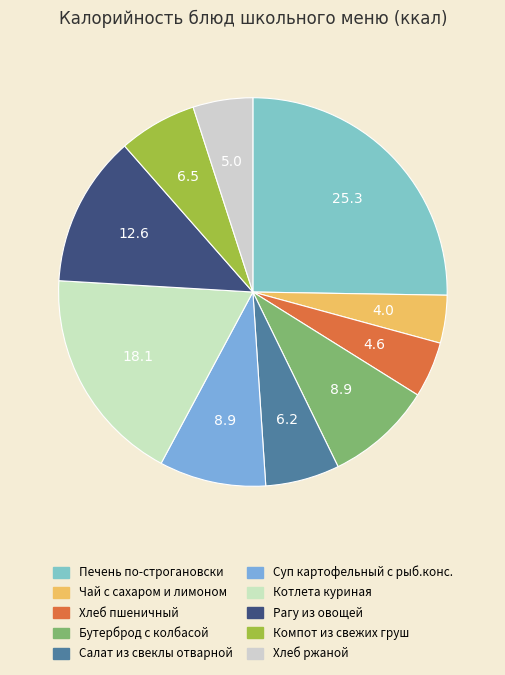

How many segments does this pie chart have?

10